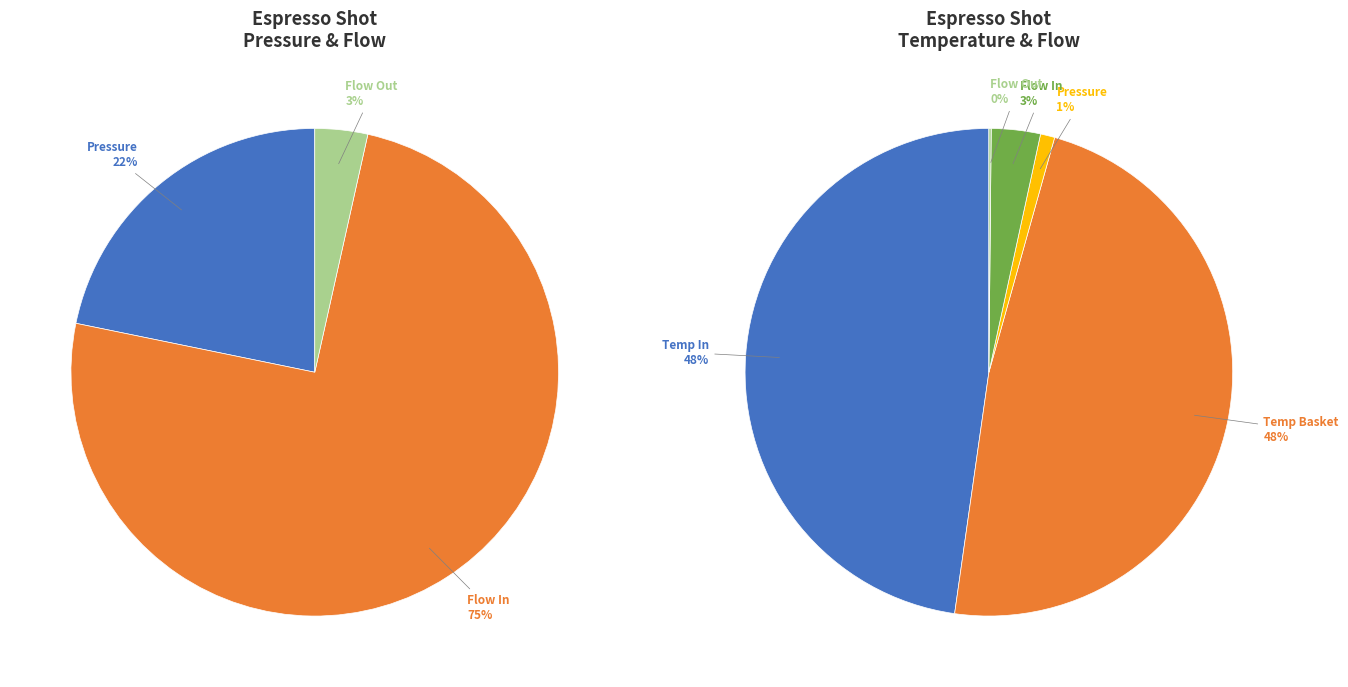

How much of the chart is everything except 15?

97.7%